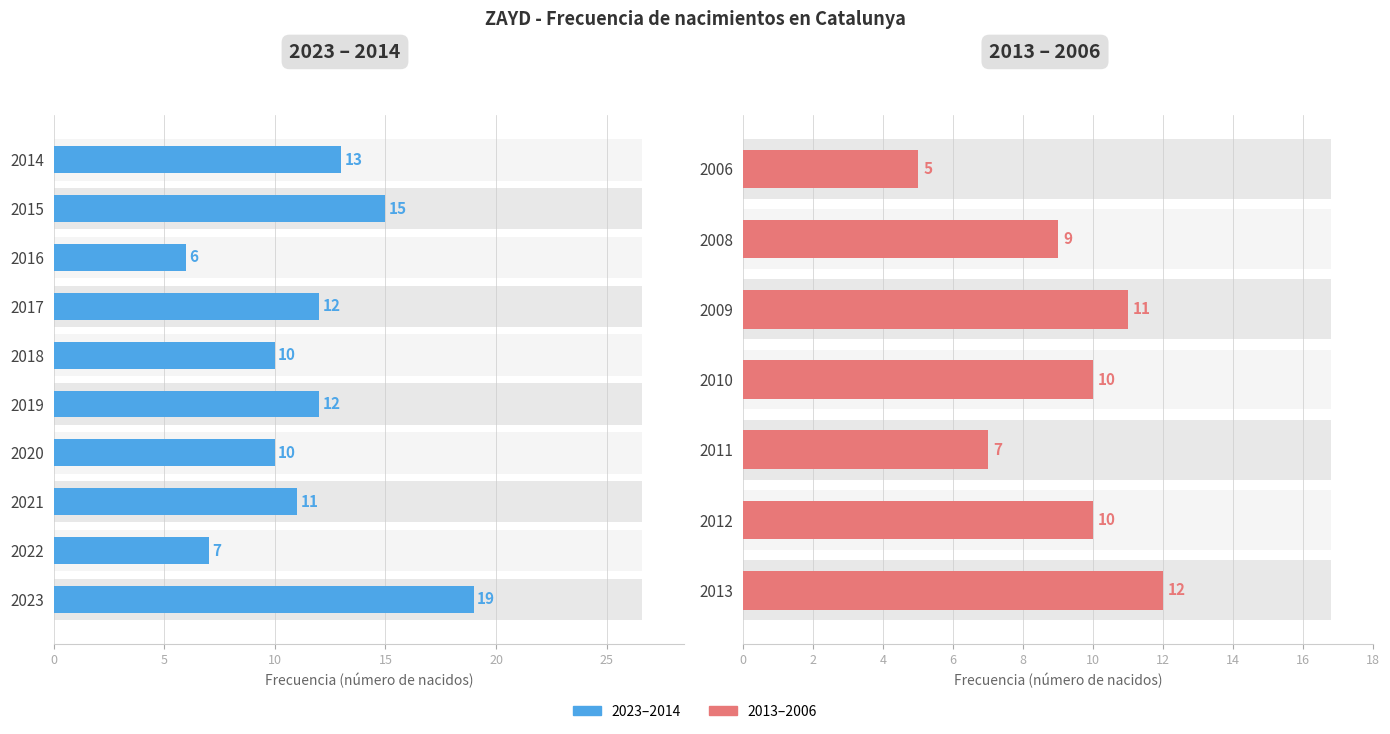

True or false: the data shows 4 at 2008.

False